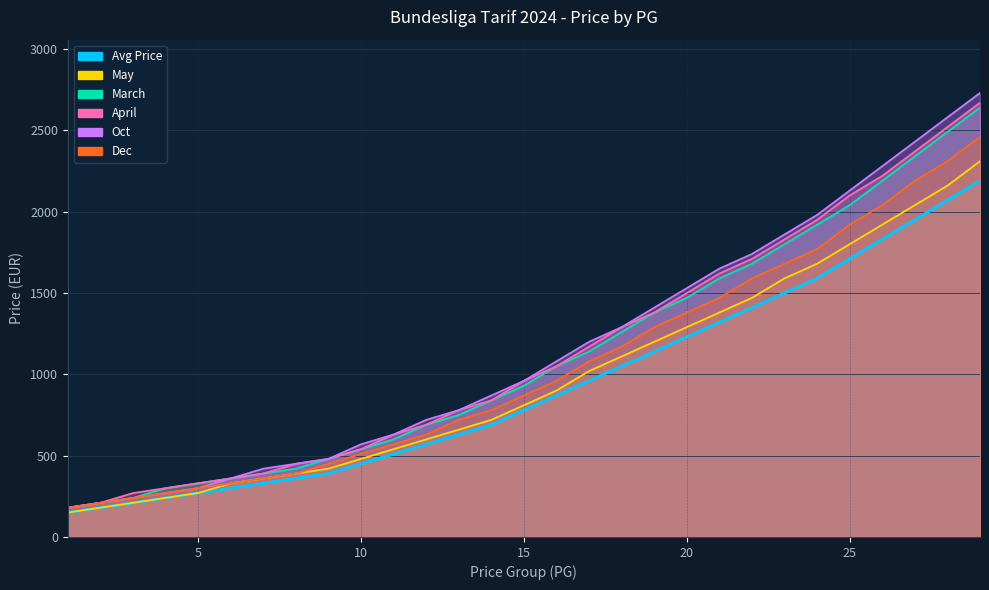

Which category has the highest value in the Oct series?

29